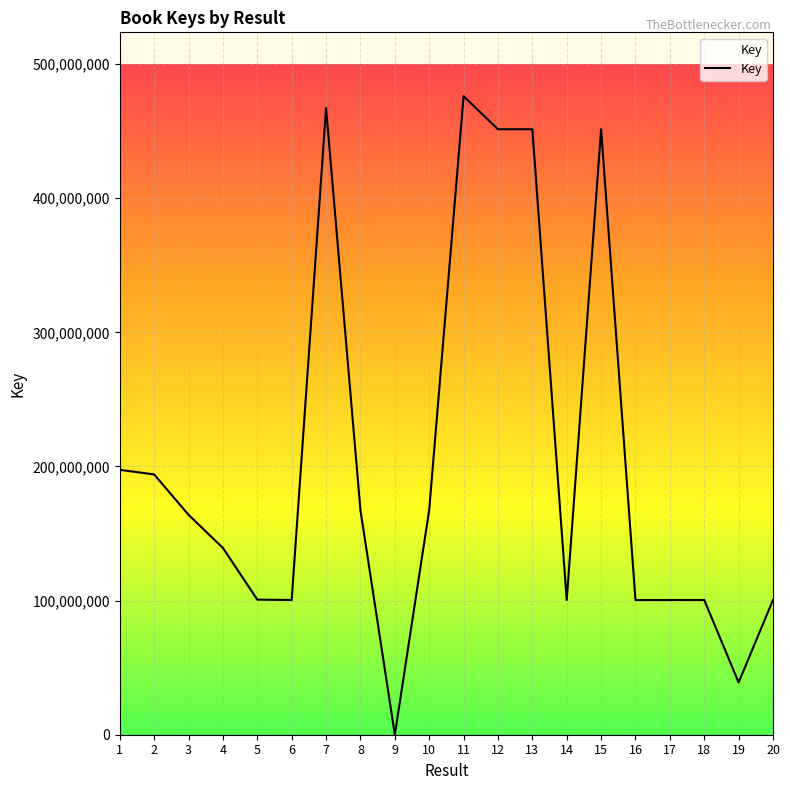

The value at 13 is 112419148. True or false?

False